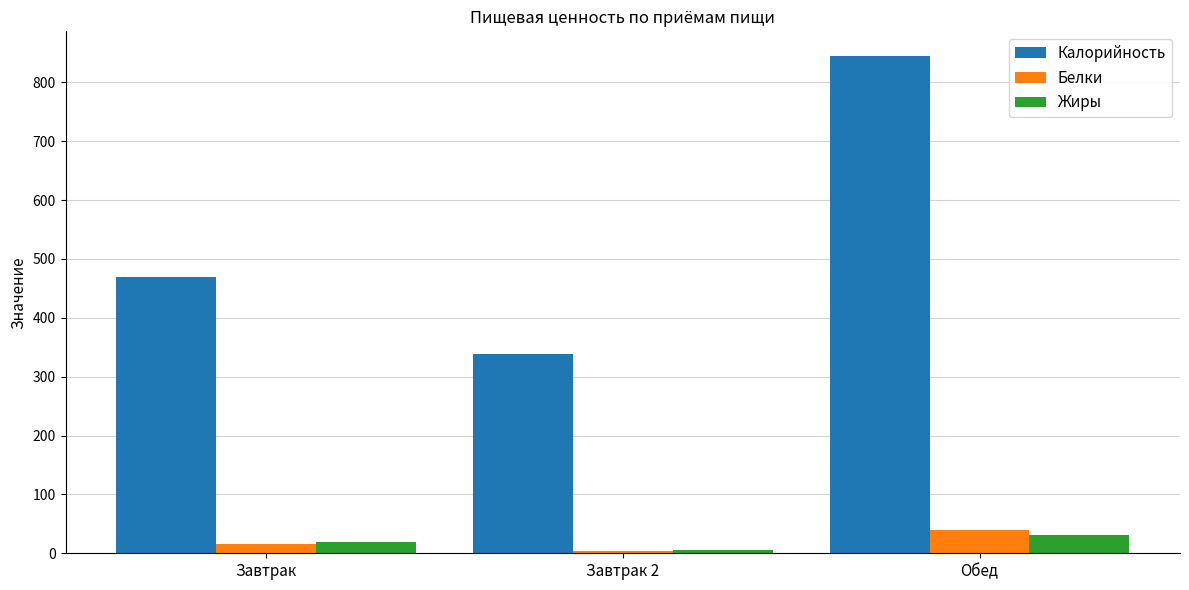

What value does the Калорийность series have at Завтрак 2?

338.8